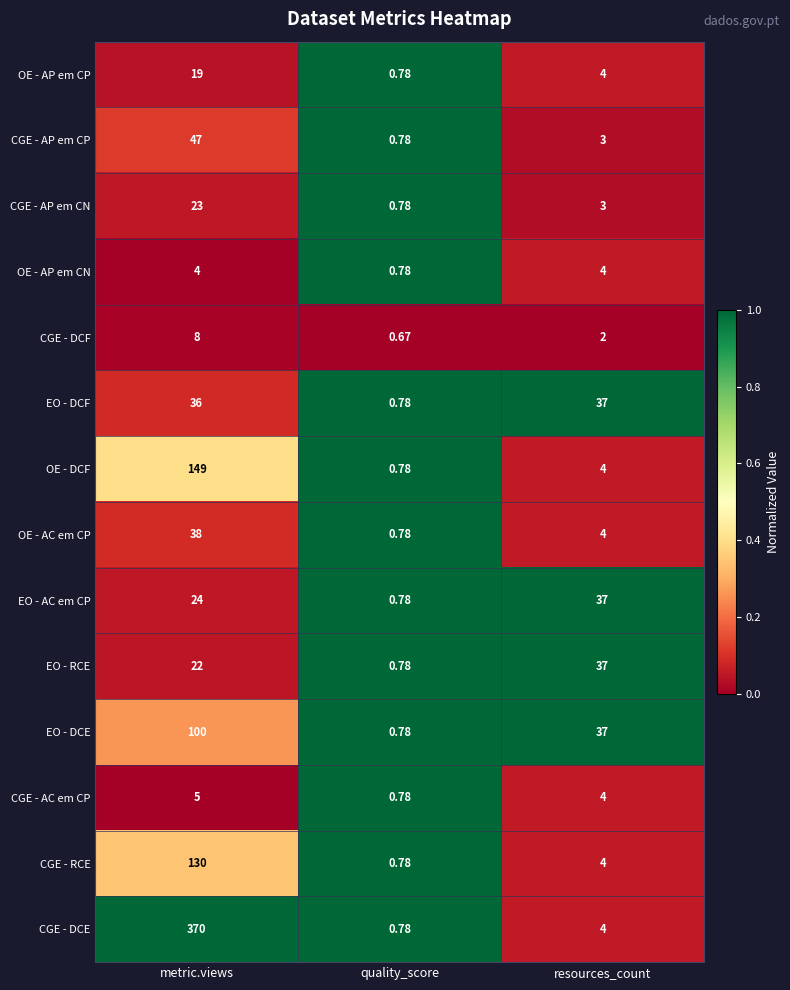

Count the number of data series in this chart.

14